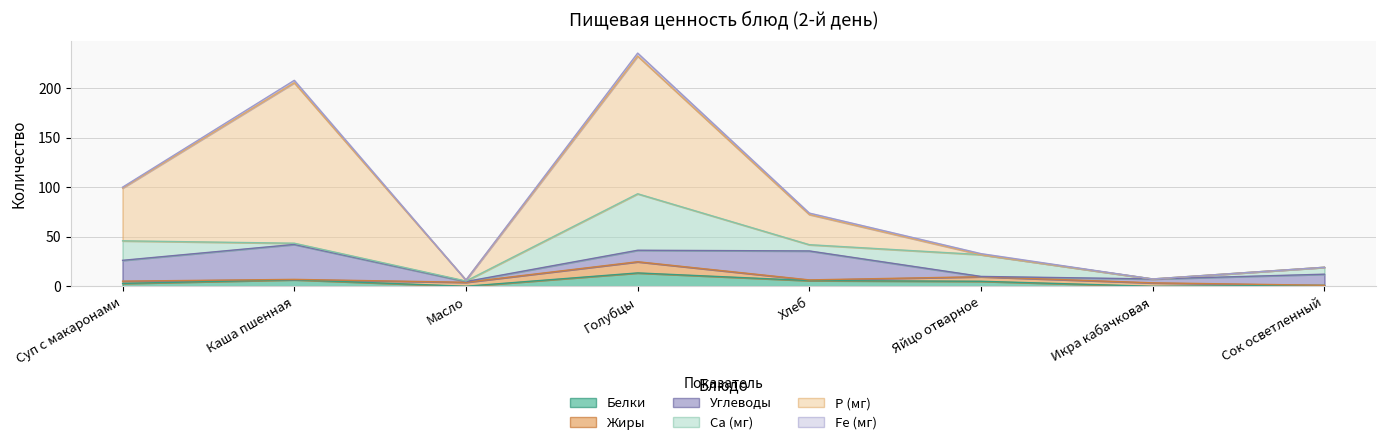

How many lines are shown in the chart?

6